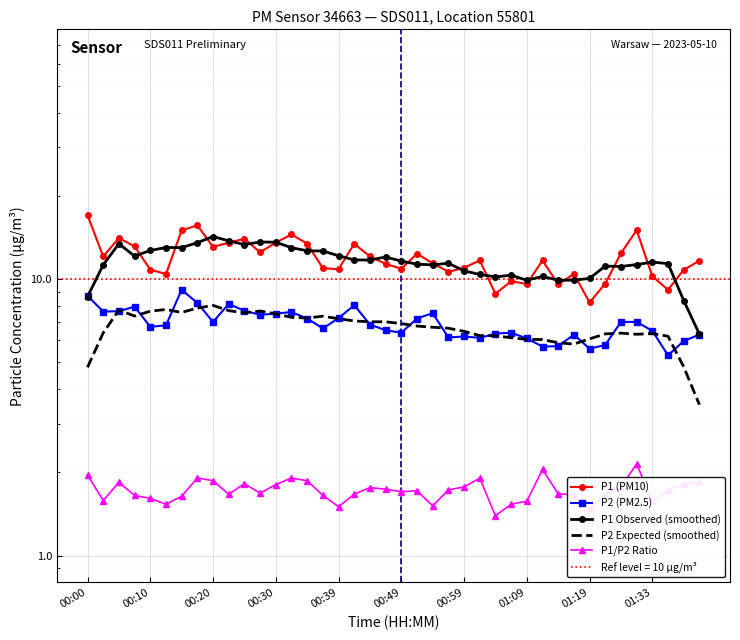

What is the sum of all P1/P2 Ratio values?

68.9